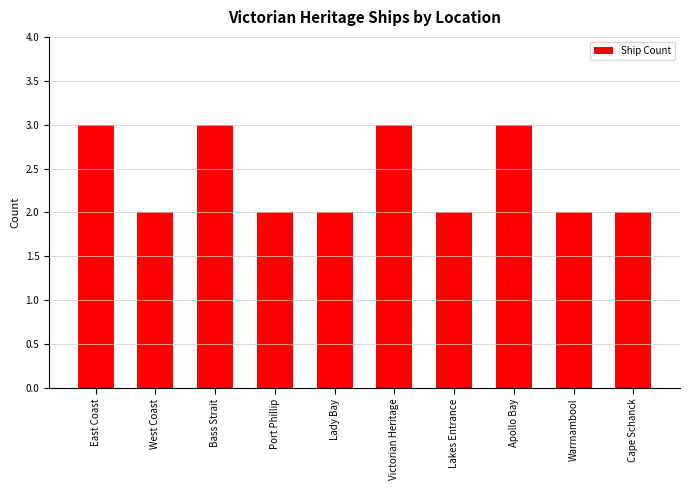

Is it true that the value at Apollo Bay is 1?

False